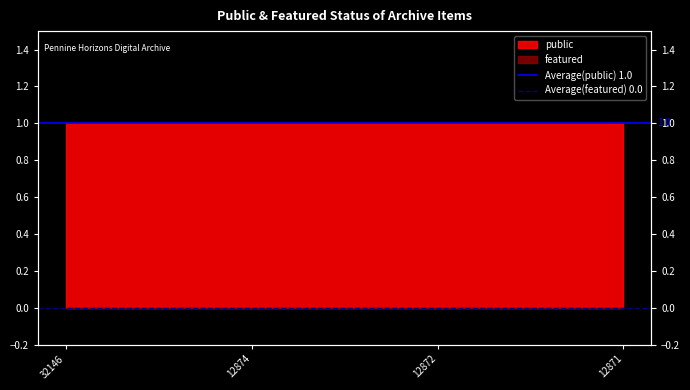

Between 32146 and 12874, which series saw the biggest shift?

Average(public) 1.0